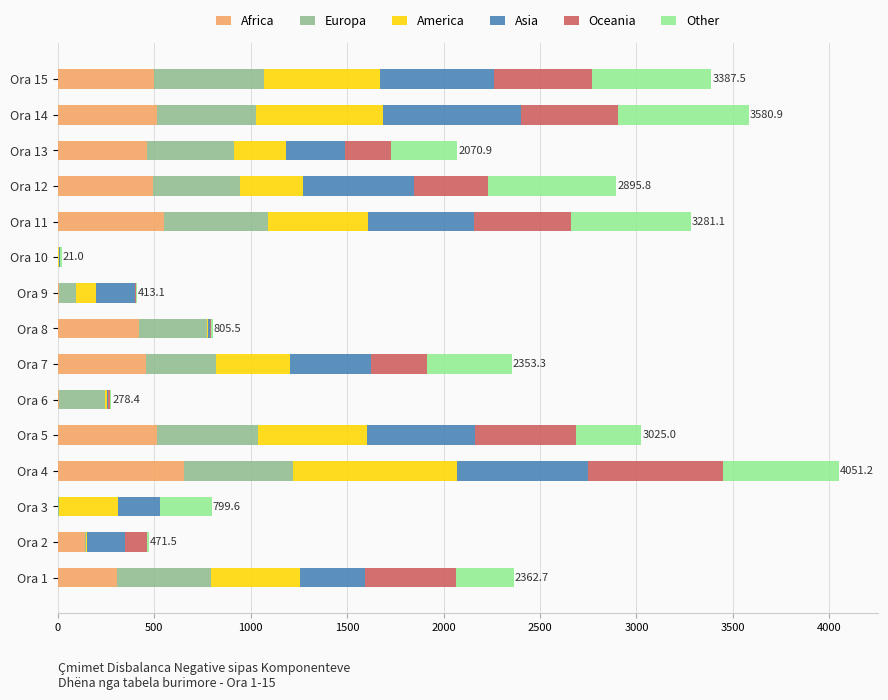

What is the total value across all series at Ora 11?

3281.1